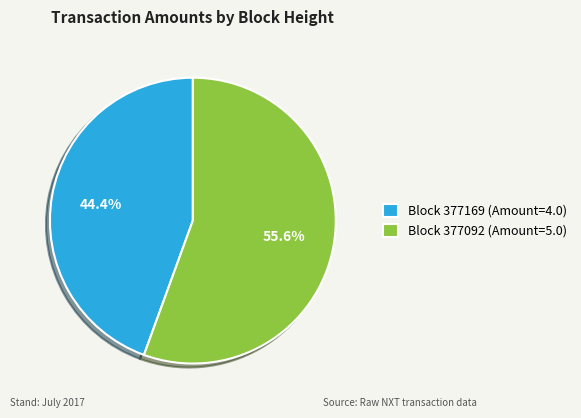

Count the number of slices in the pie.

2